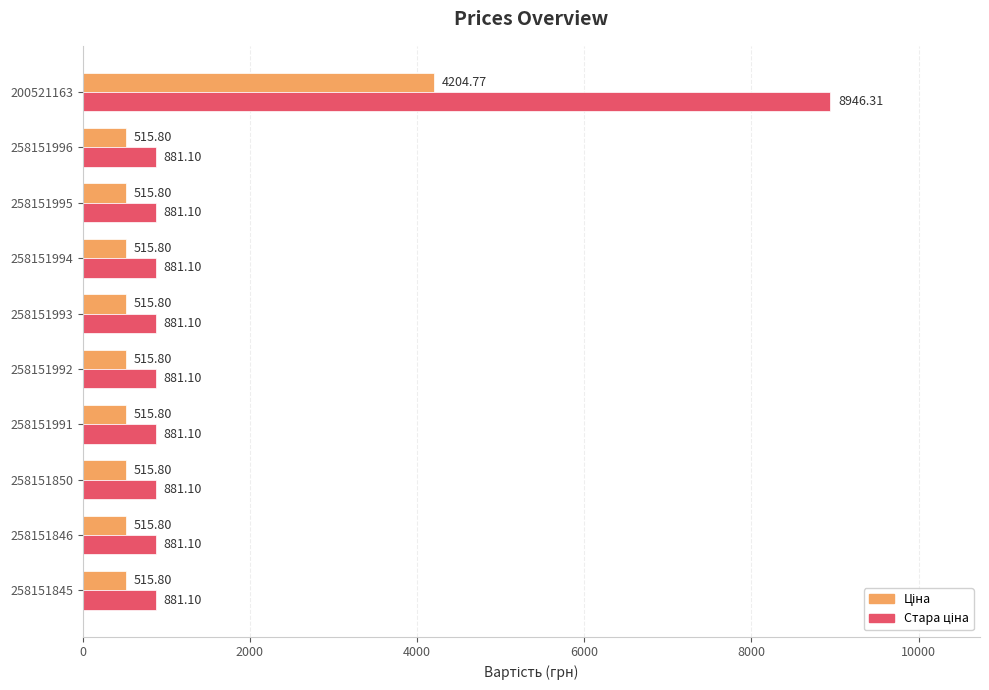

At which category is the sum across all series the highest?

200521163